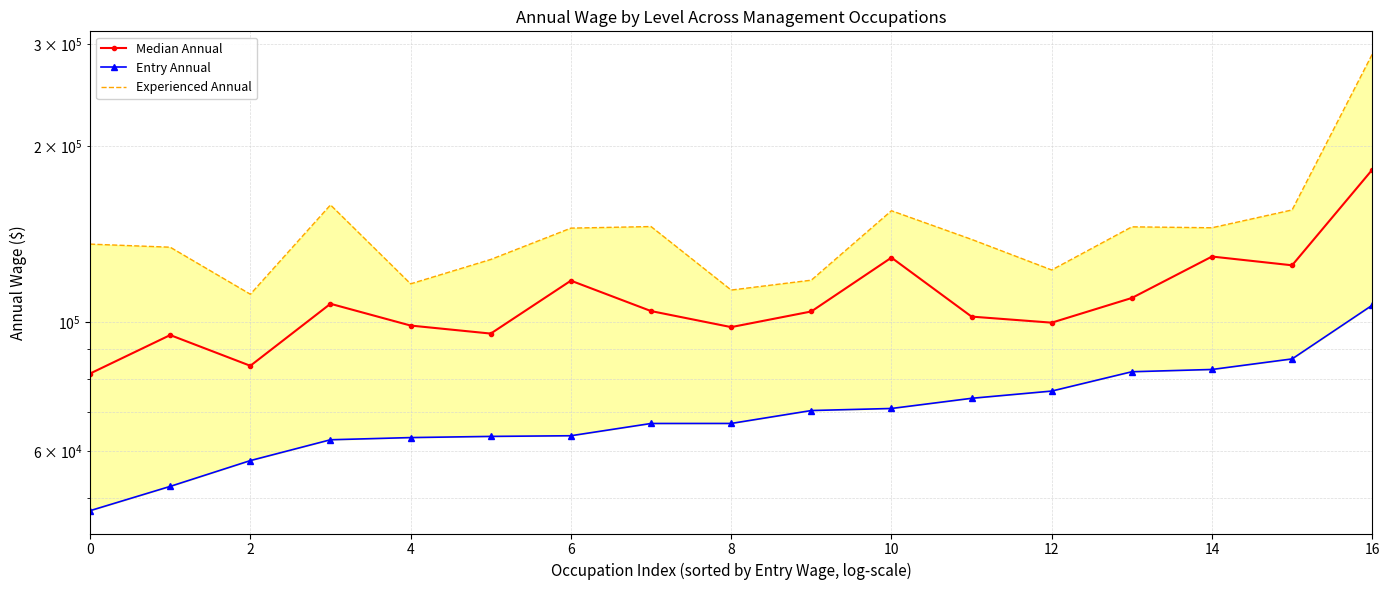

Reading left to right, what are all the values shown in this chart?

Median Annual: 81585	94974	84123	107465	98611	95537	117741	104419	98006	104253	128953	102157	99744	109961	129504	125104	182484
Entry Annual: 47470	52250	57854	62813	63357	63651	63819	66985	66993	70499	71074	73988	76132	82170	82910	86440	106860
Experienced Annual: 136028	134371	111601	158794	116275	128032	144886	145792	113458	117971	155199	138594	122821	145626	145097	155688	288009